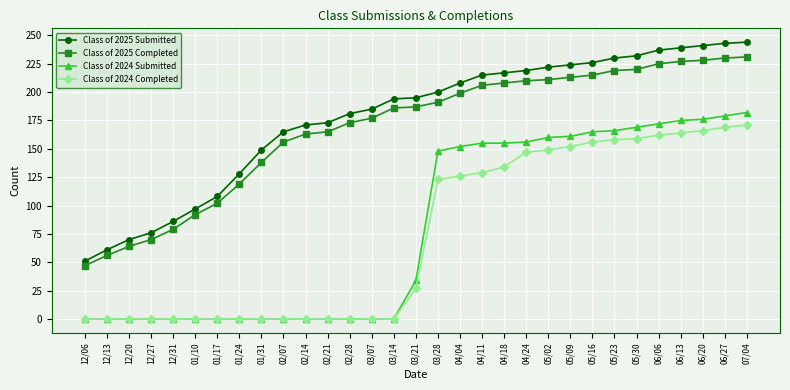

What is the total value across all series at 12/06?

98